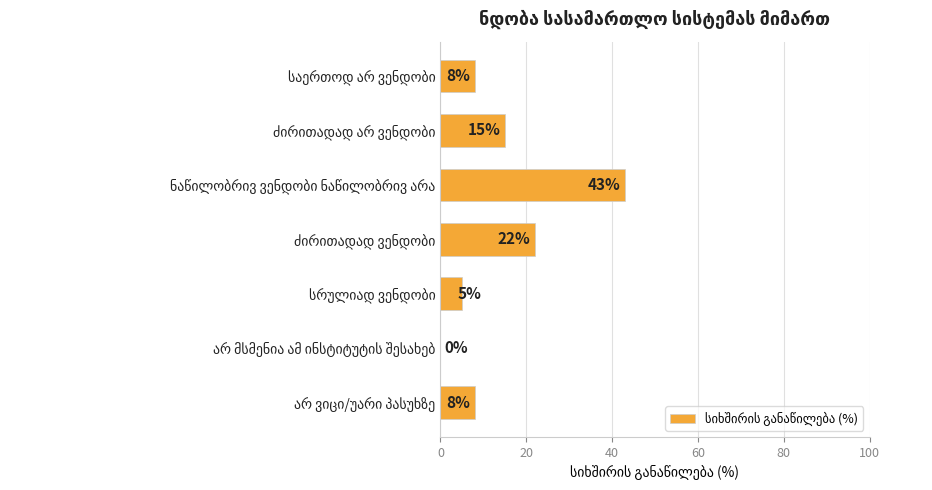

What is the maximum value shown in the chart?

43